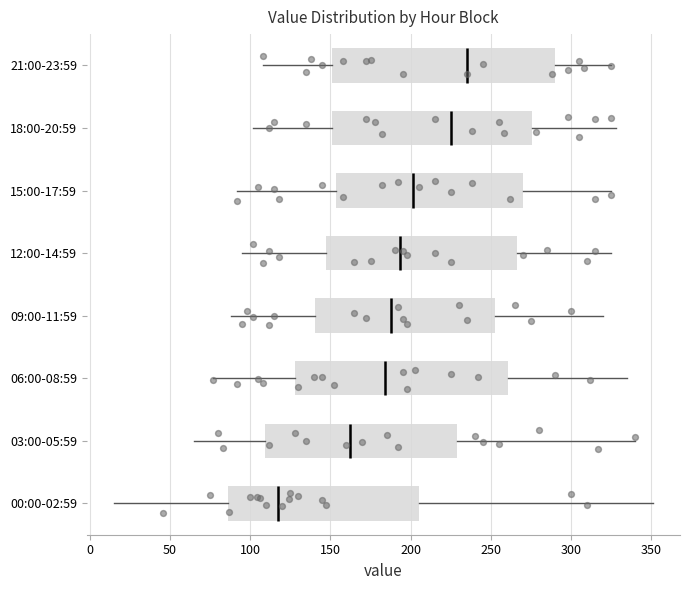

Reading bottom to top, read every box against the x-axis: the position of its median line, the range the box covers, and the ends of its whiskers. The values are not printed on the chart, so give them approximately, as read against the axis.

00:00-02:59: median 120, box 85 to 205, whiskers 15 to 350
03:00-05:59: median 165, box 110 to 230, whiskers 65 to 340
06:00-08:59: median 185, box 130 to 260, whiskers 75 to 335
09:00-11:59: median 190, box 140 to 250, whiskers 90 to 320
12:00-14:59: median 195, box 145 to 265, whiskers 95 to 325
15:00-17:59: median 200, box 155 to 270, whiskers 90 to 325
18:00-20:59: median 225, box 150 to 275, whiskers 100 to 330
21:00-23:59: median 235, box 150 to 290, whiskers 110 to 325